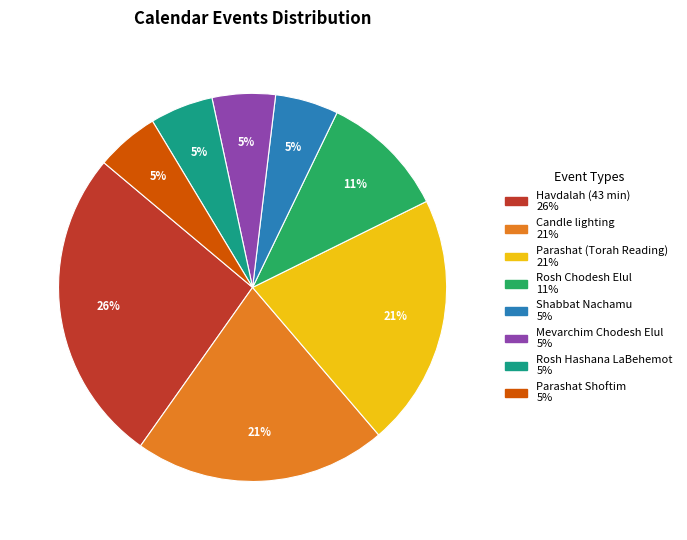

To the nearest percent, what is the average slice percentage?

12%